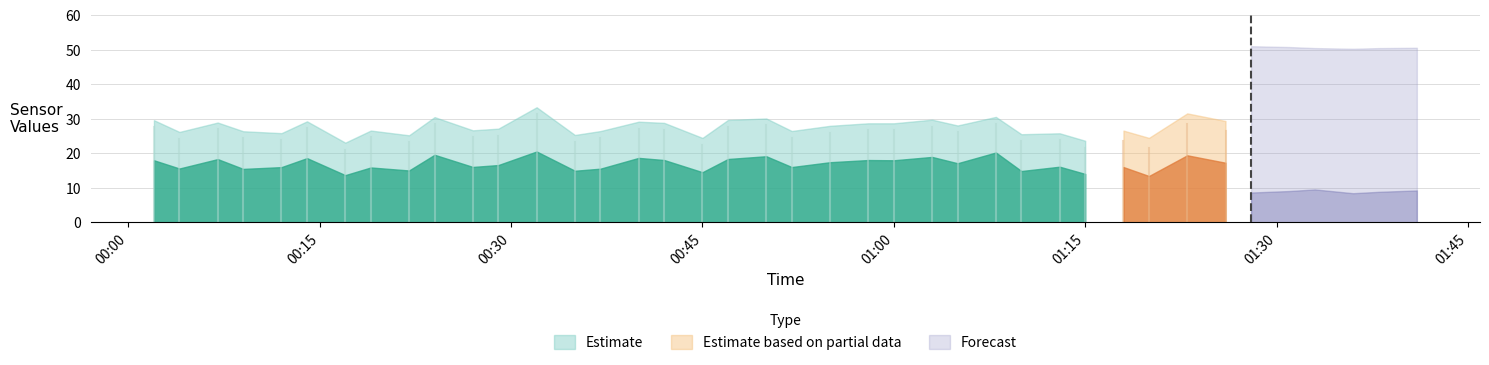

What is the value of the SDS_P1 point at the 7th from the left?

13.7